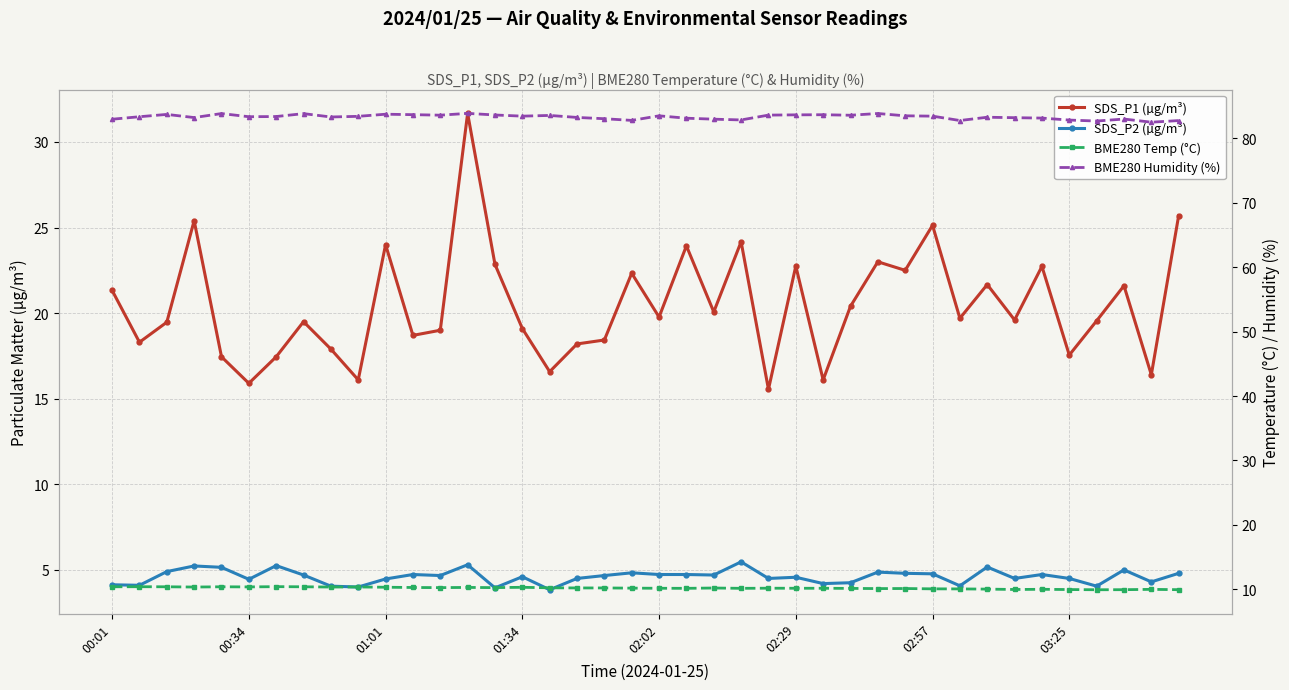

What is the average value of the BME280 Temp (°C) series?

10.2